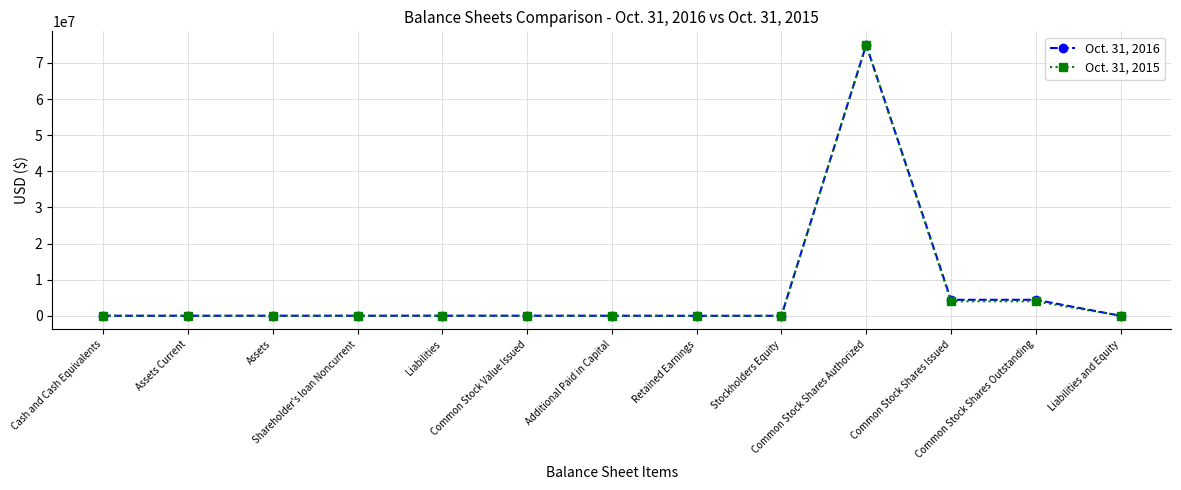

Count the number of categories in the chart.

13